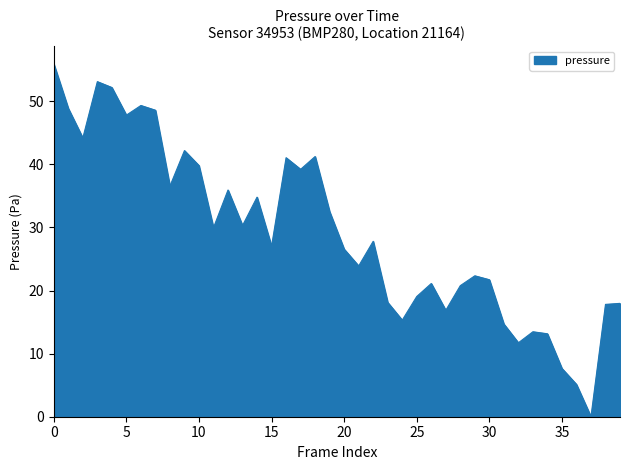

What is the greatest value displayed?

55.9